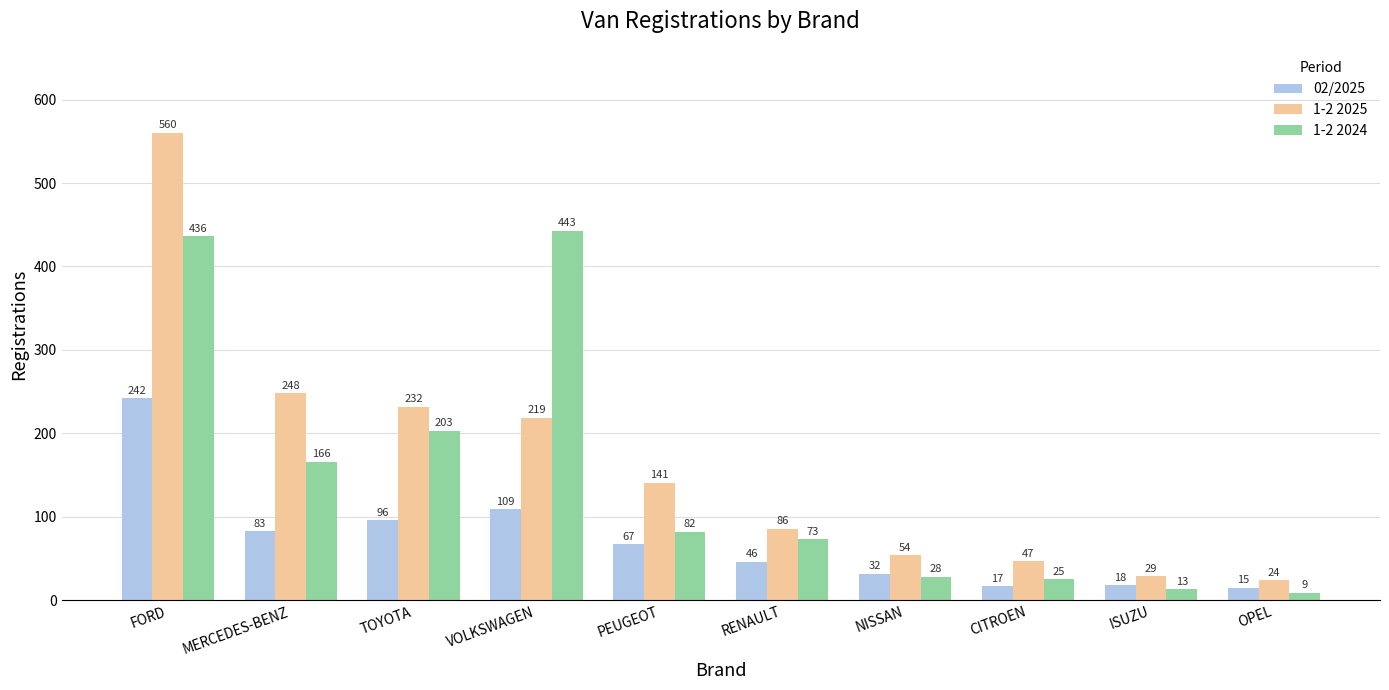

Which series changed the most between MERCEDES-BENZ and RENAULT?

1-2 2025